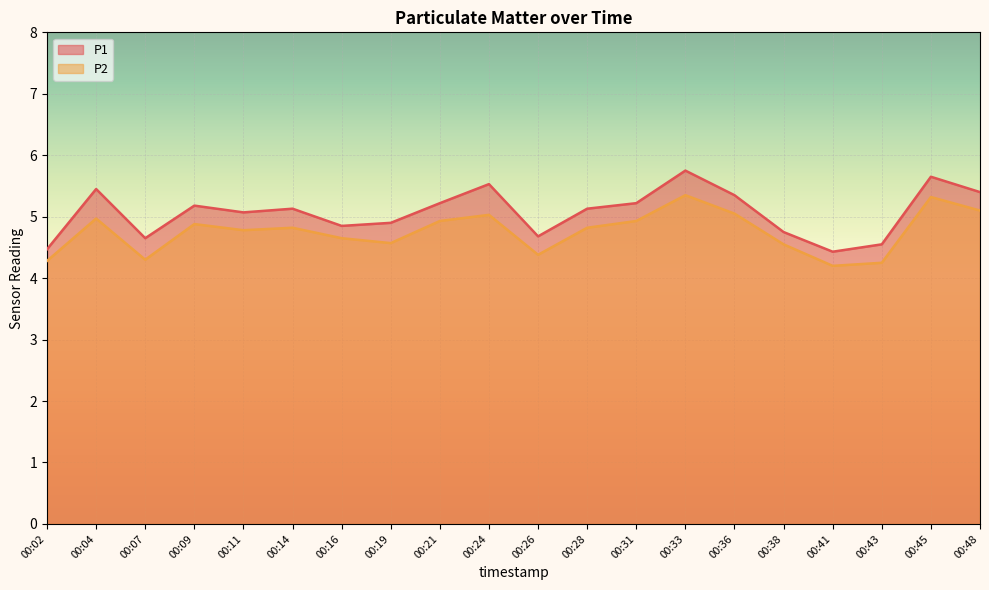

What is the sum of all P2 values?

95.2